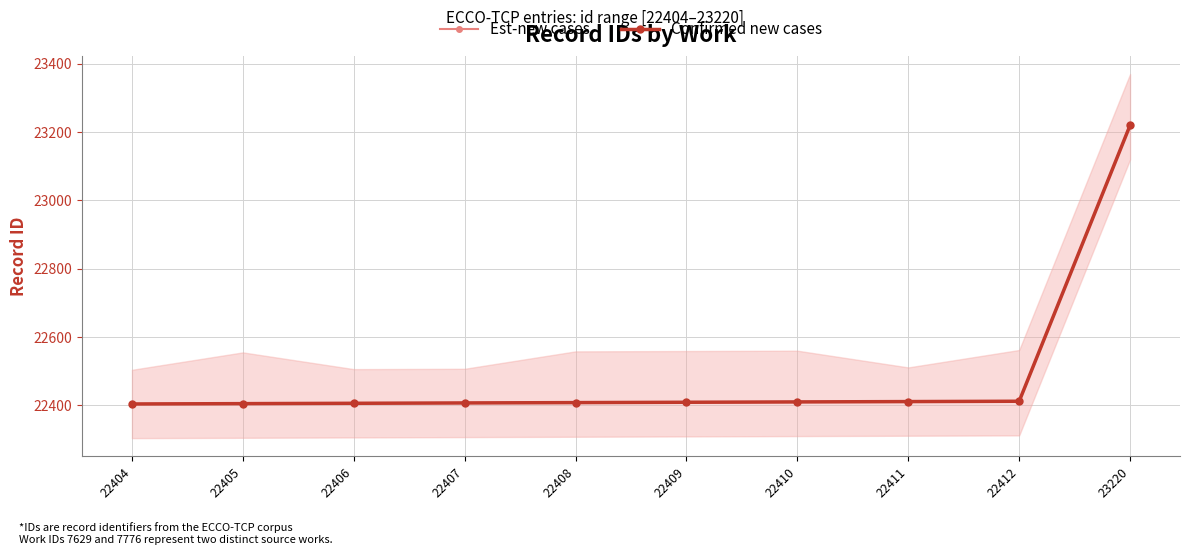

At how many categories does at least one series exceed 22999?

1